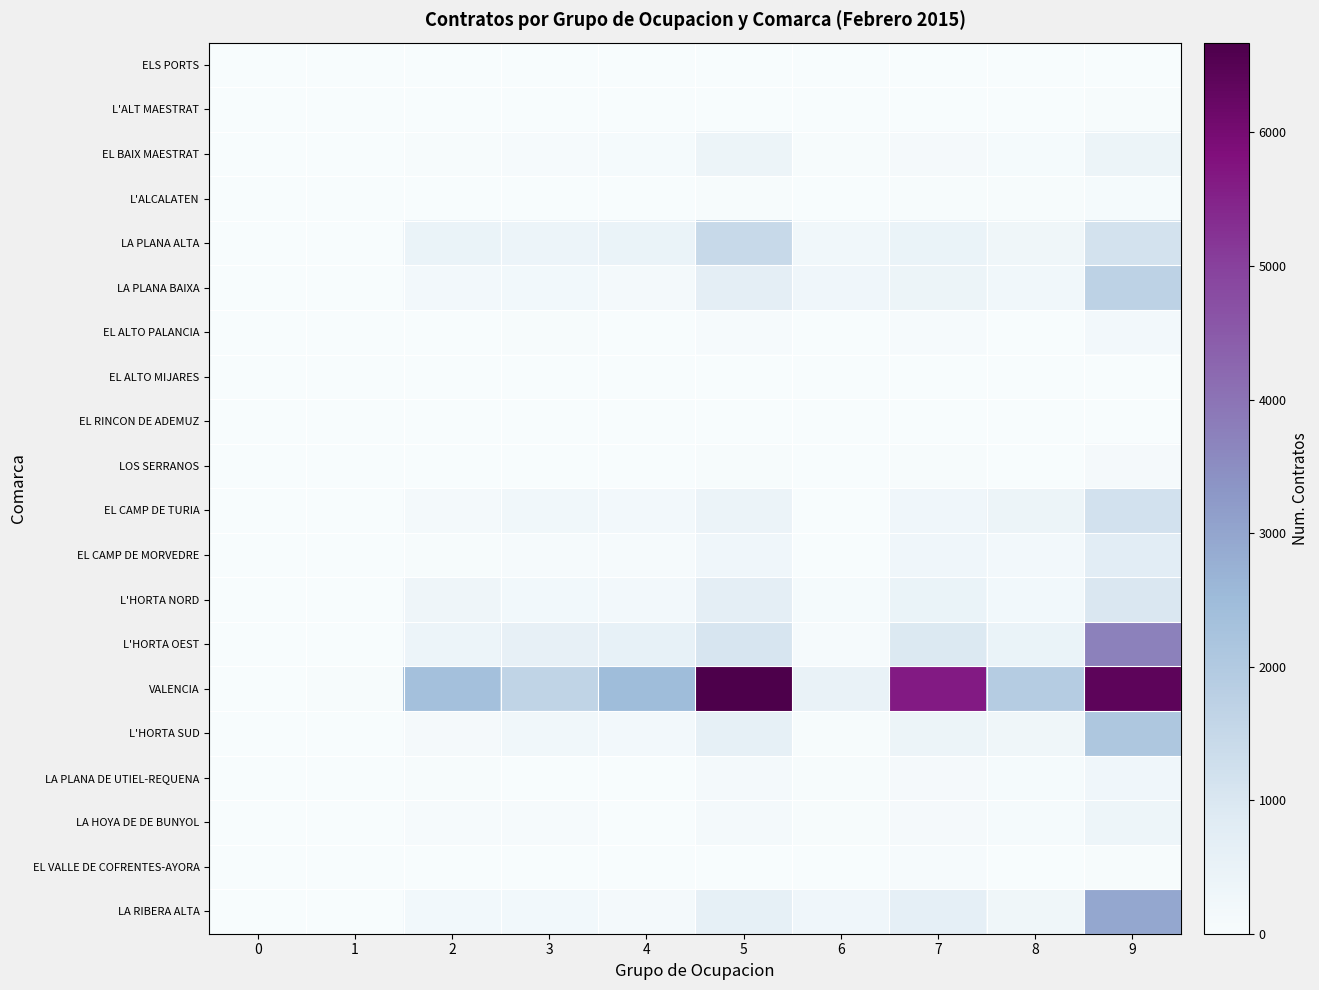

Which series has the widest spread of values?

VALENCIA